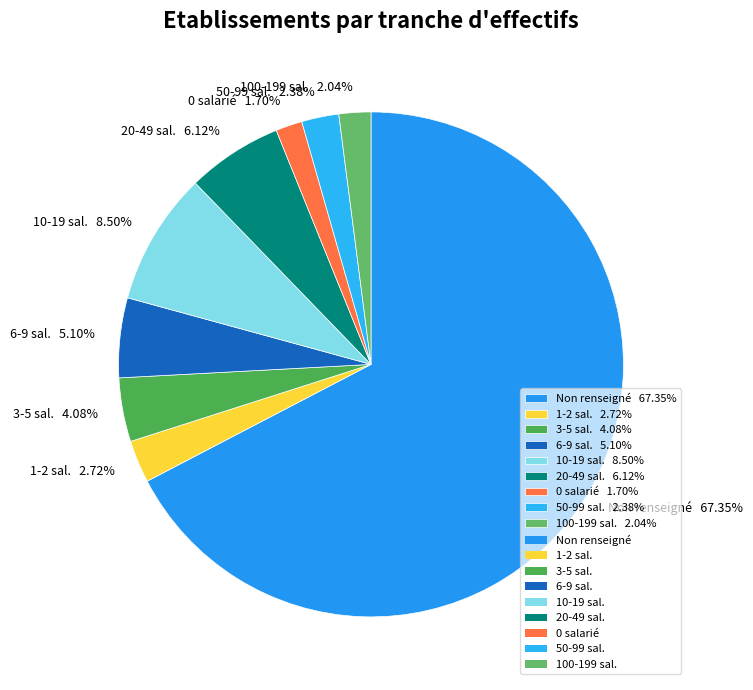

How many slices are in this pie chart?

9